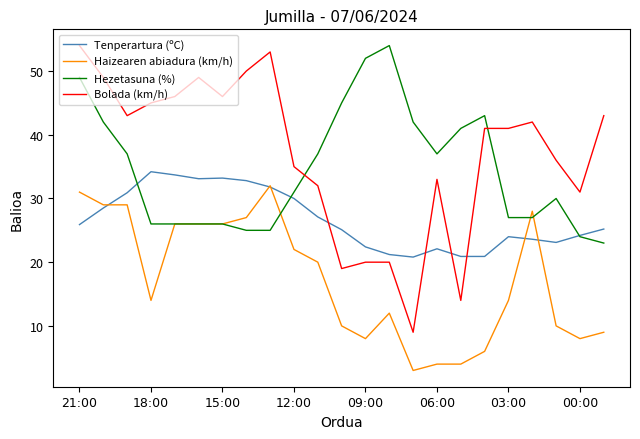

True or false: Bolada (km/h) and Hezetasuna (%) cross at least once.

True